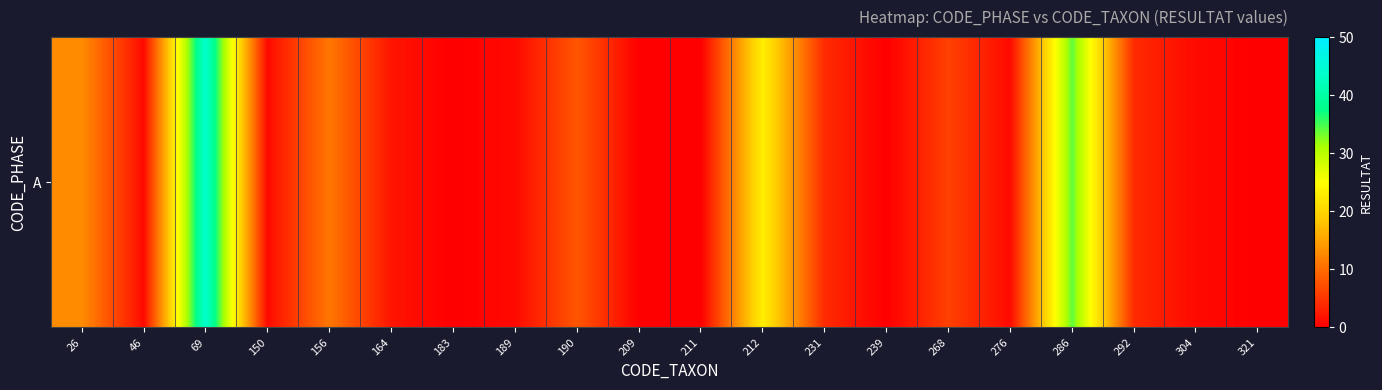

What is the sum of all values?

154